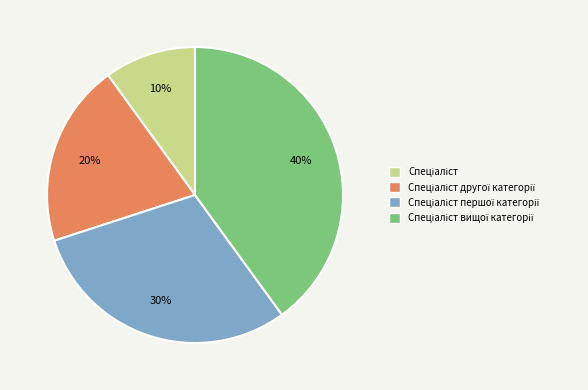

To the nearest percent, what is the difference between the largest and smallest slice percentages?

30%